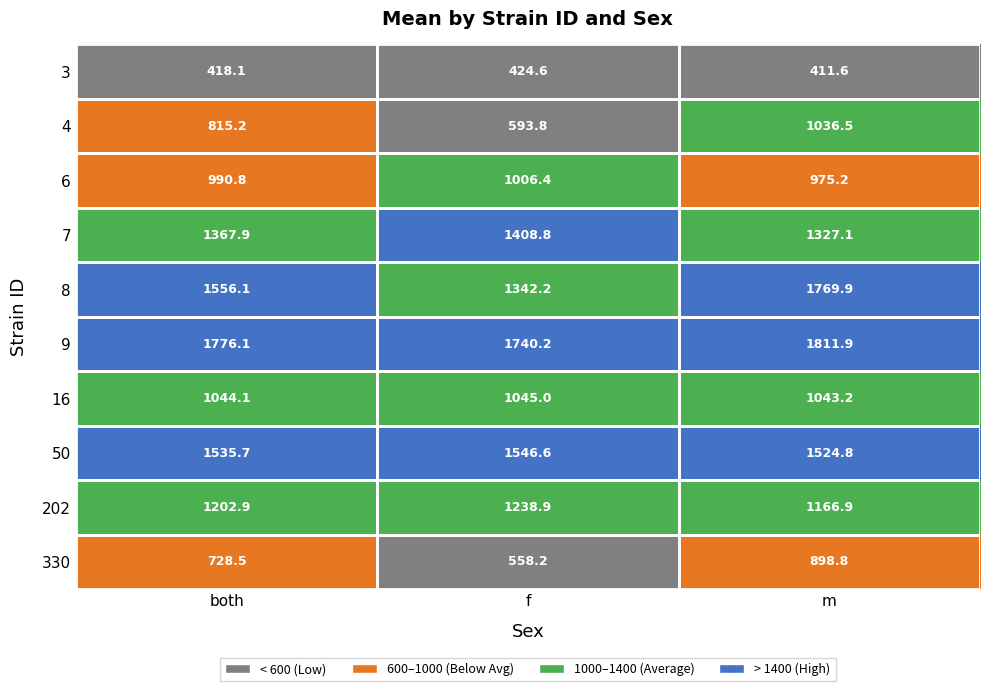

Rank the series by their maximum value, from highest to lowest.

9, 8, 50, 7, 202, 16, 4, 6, 330, 3